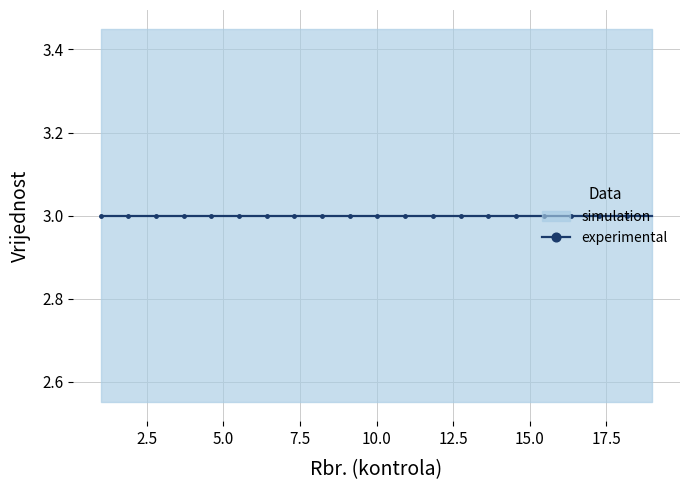

At which category does the chart reach its minimum across all series?

1